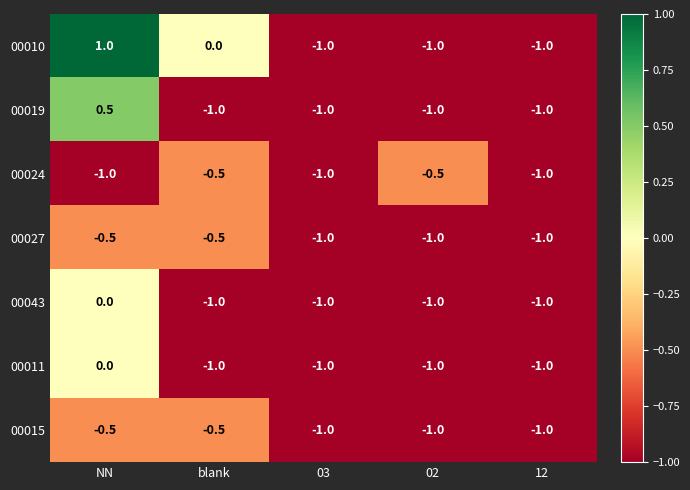

What is the difference between the maximum and minimum values in the 00019 series?

1.5